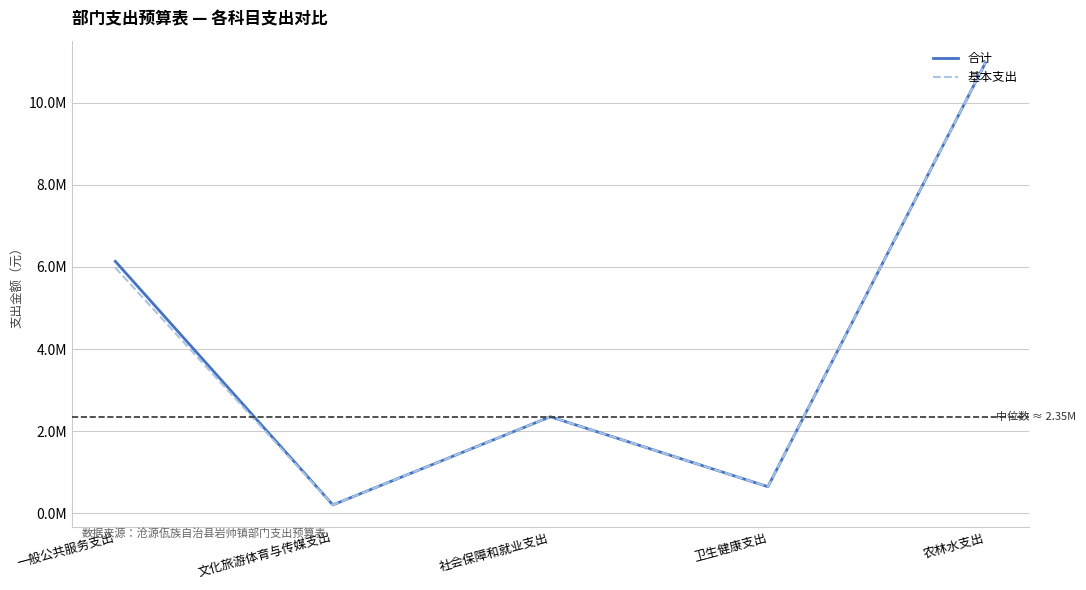

At which category does 合计 reach its first local valley?

文化旅游体育与传媒支出